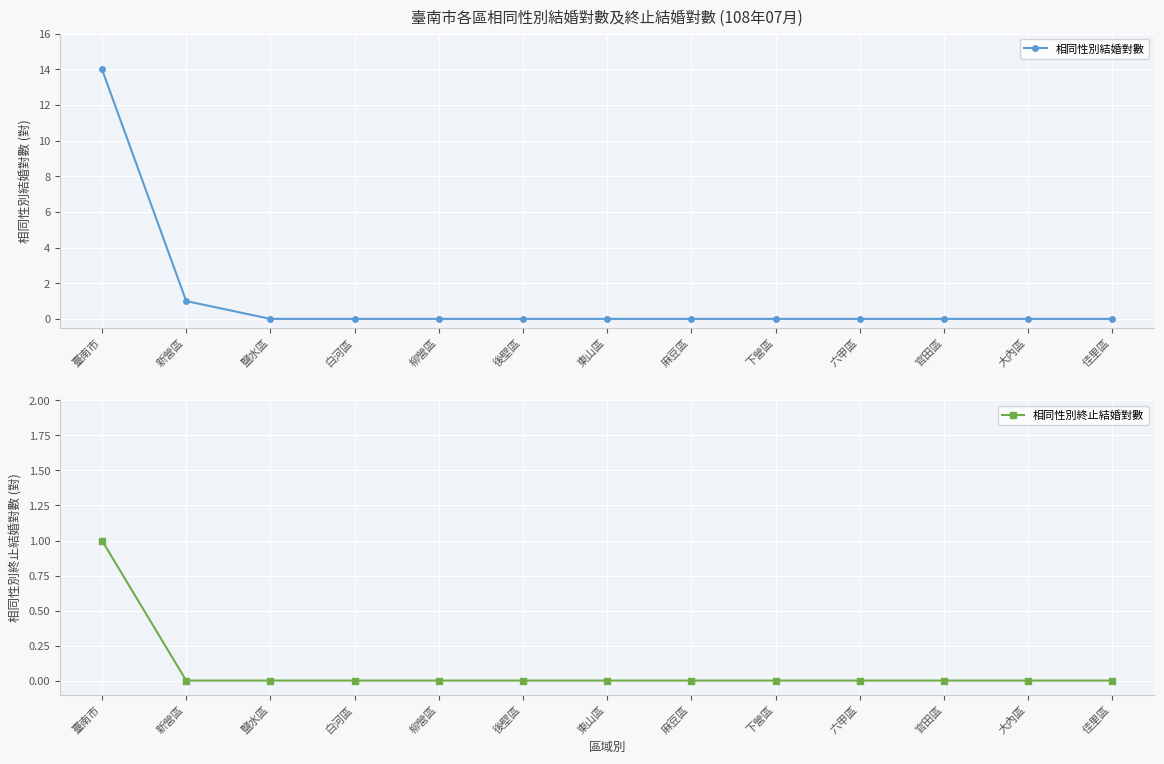

Reading left to right, what are all the values shown in this chart?

相同性別結婚對數: 臺南市=14	新營區=1	鹽水區=0	白河區=0	柳營區=0	後壁區=0	東山區=0	麻豆區=0	下營區=0	六甲區=0	官田區=0	大內區=0	佳里區=0
相同性別終止結婚對數: 臺南市=1	新營區=0	鹽水區=0	白河區=0	柳營區=0	後壁區=0	東山區=0	麻豆區=0	下營區=0	六甲區=0	官田區=0	大內區=0	佳里區=0